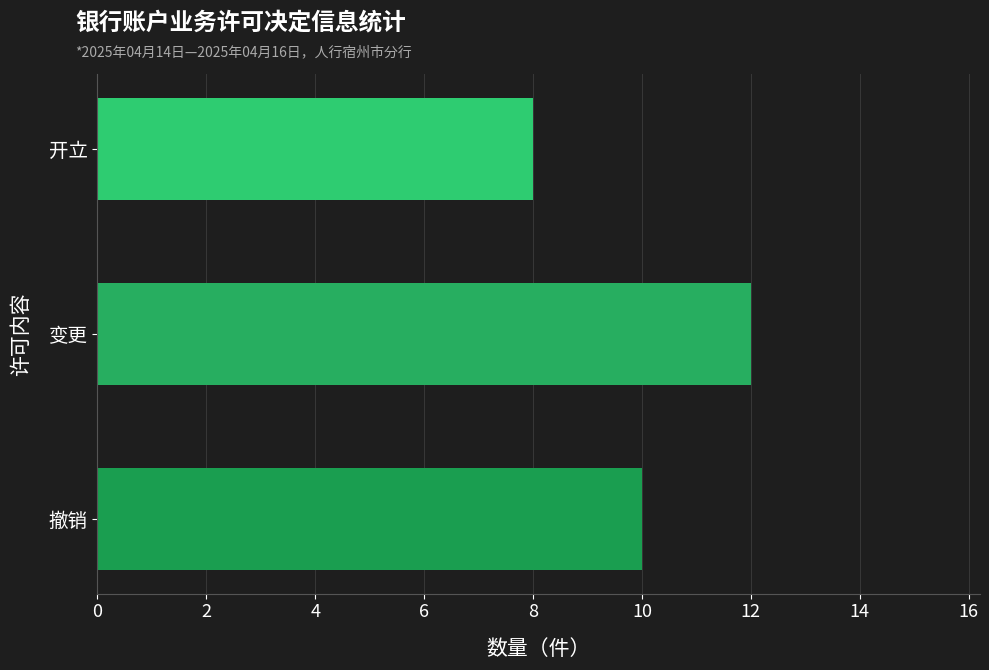

What is the difference between the second highest and minimum values?

2